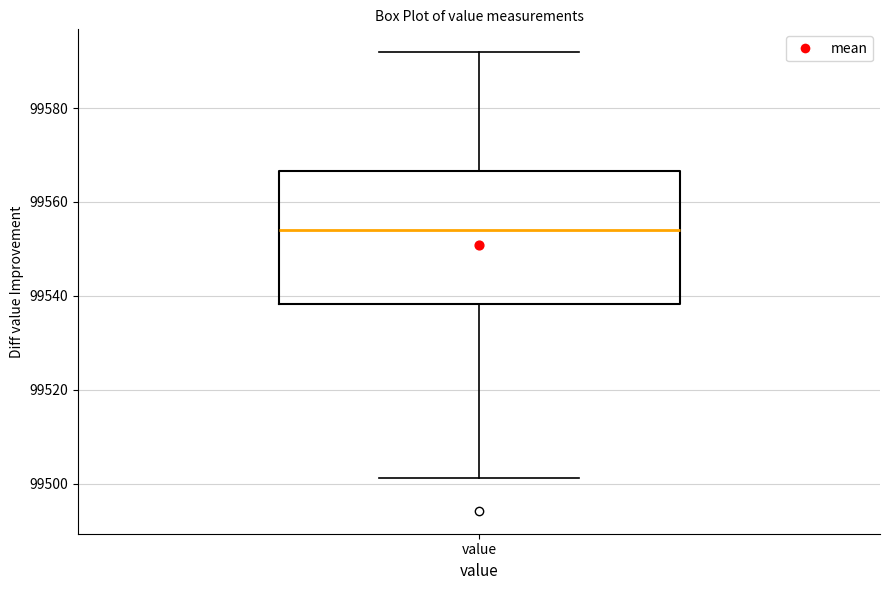

Read this box plot against the y-axis: the position of the median line, the range covered by the box, and the ends of both whiskers. The values are not printed on the chart, so give them approximately, as read against the axis.

median 99554, box 99538 to 99566, whiskers 99502 to 99592